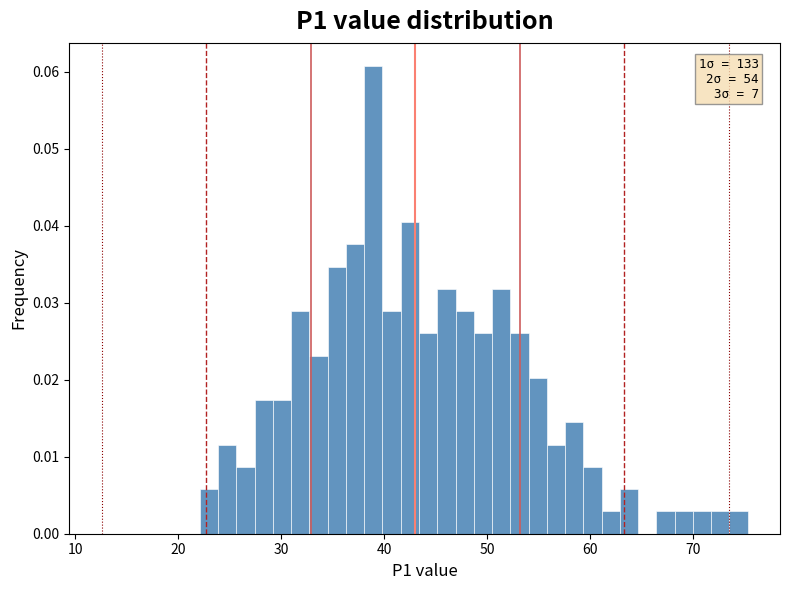

Read against the x-axis, roughly where is the centre of the tallest bar?

39